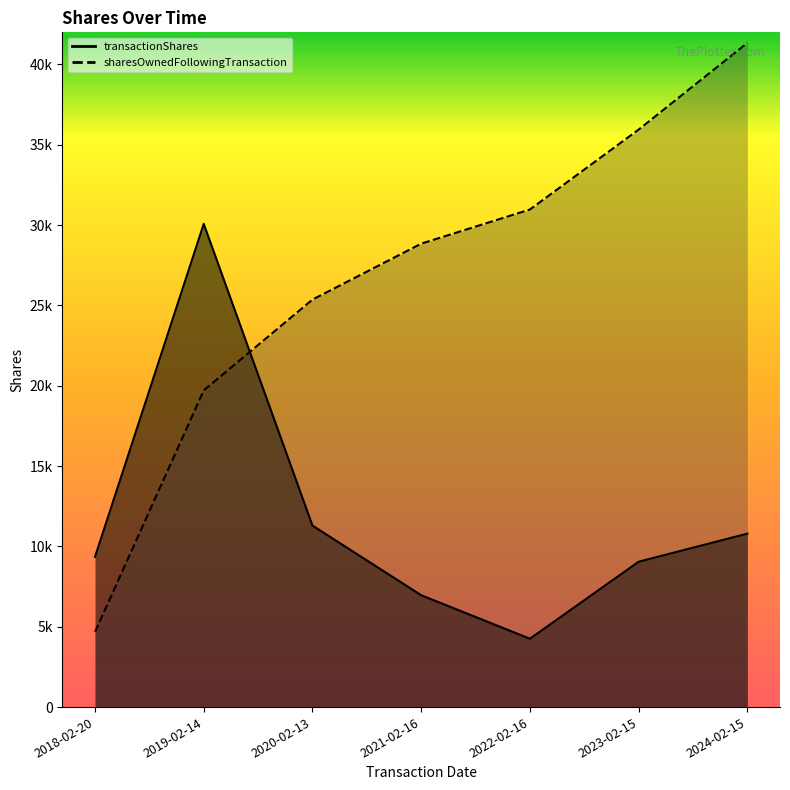

Reading left to right, what are all the values shown in this chart?

transactionShares: 2018-02-20=9353	2019-02-14=30078	2020-02-13=11298	2021-02-16=6962	2022-02-16=4254	2023-02-15=9048	2024-02-15=10796
sharesOwnedFollowingTransaction: 2018-02-20=4676	2019-02-14=19715	2020-02-13=25364	2021-02-16=28845	2022-02-16=30972	2023-02-15=35946	2024-02-15=41344